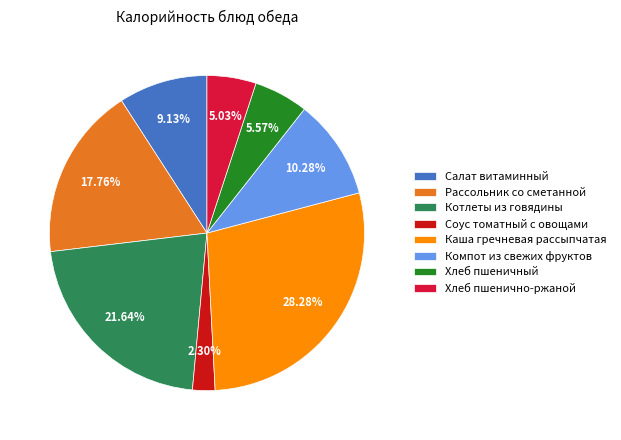

Rank the categories by value from highest to lowest.

Каша гречневая рассыпчатая, Котлеты из говядины, Рассольник со сметанной, Компот из свежих фруктов, Салат витаминный, Хлеб пшеничный, Хлеб пшенично-ржаной, Соус томатный с овощами